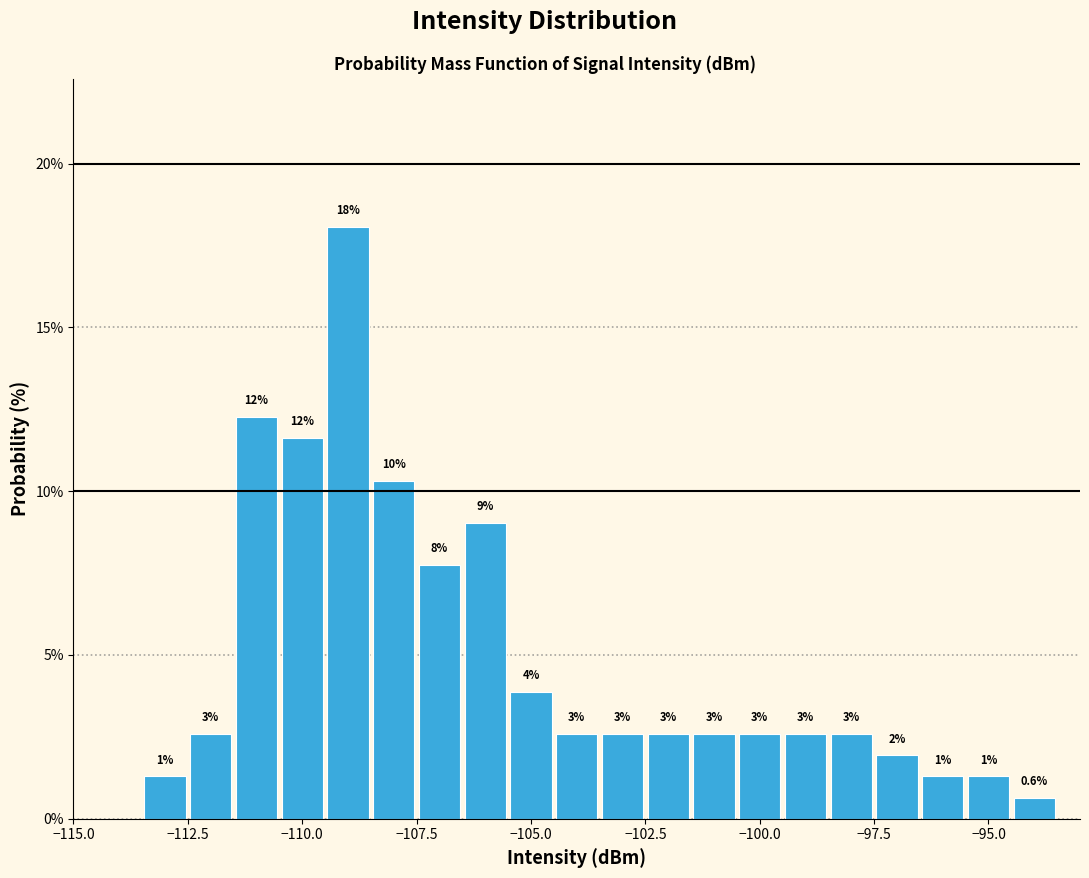

Around what value on the x-axis is the tallest bar? Give the approximate position of its centre, as read against the axis.

-109.0